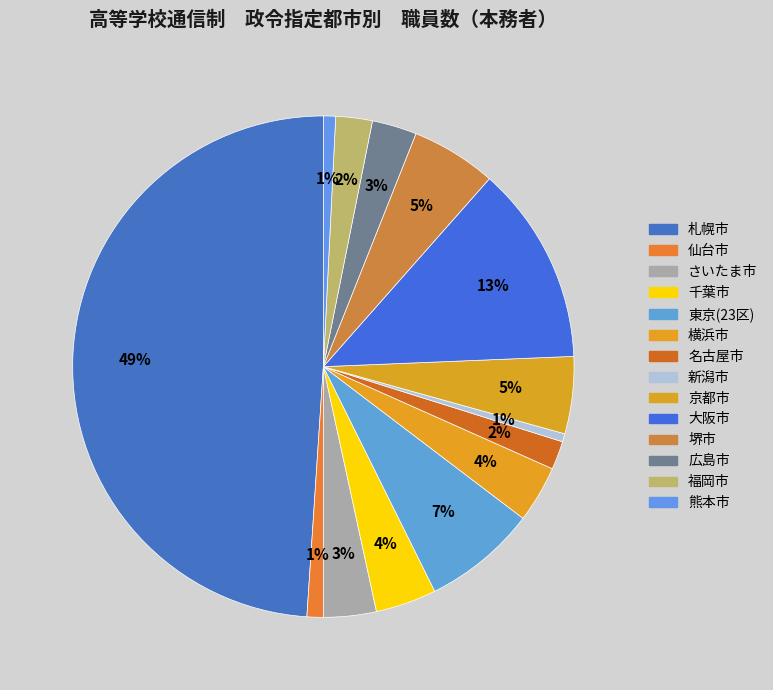

Count the number of slices in the pie.

14